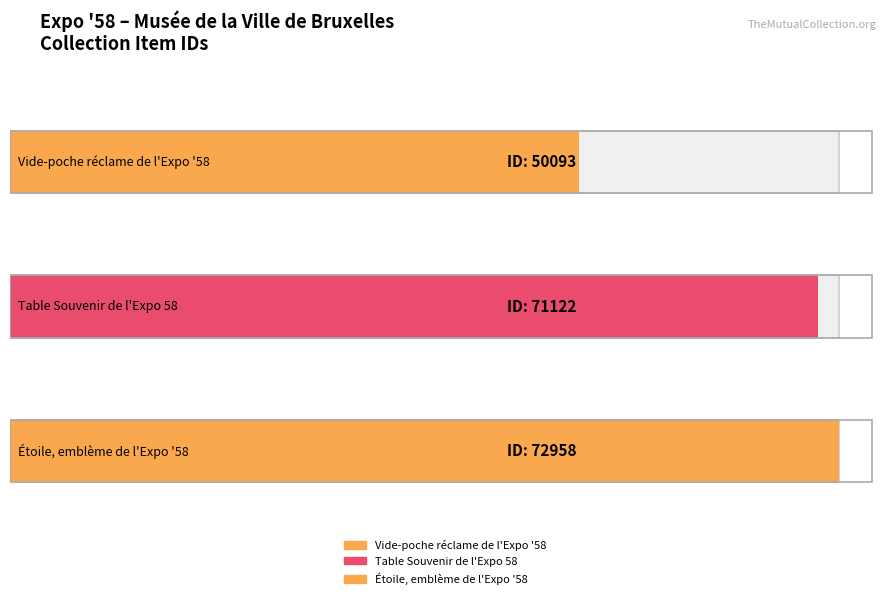

What is the label of the 2nd bar from the right?

Table Souvenir de l'Expo 58